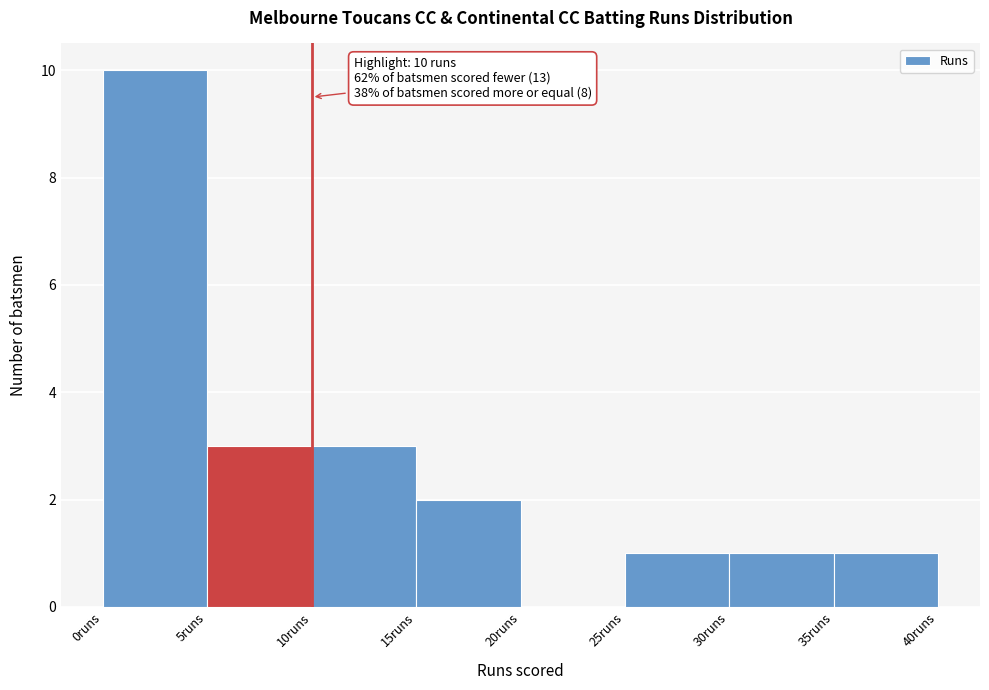

Over which range of the x-axis is the bar tallest?

0 to 5